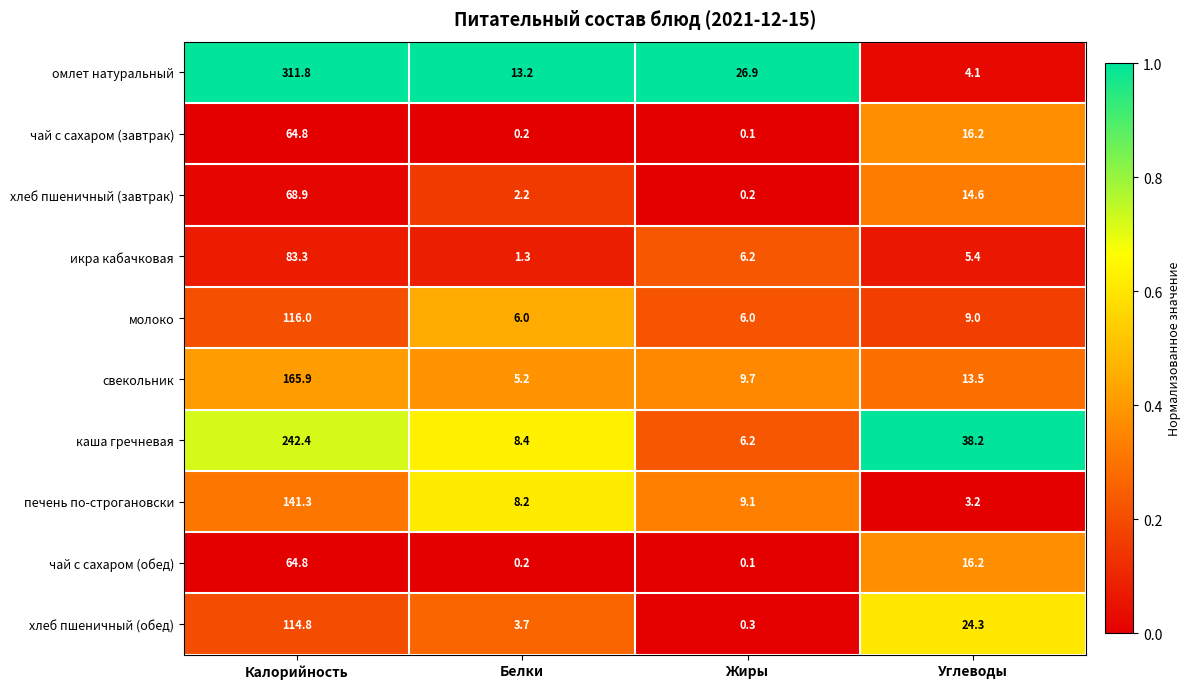

What is the total value across all series at Белки?

48.6